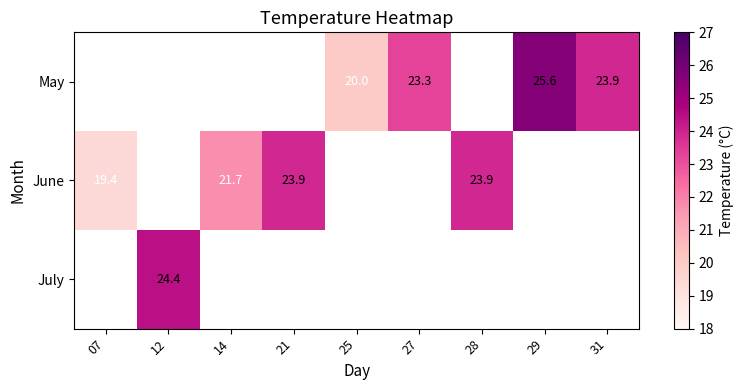

Is it true that July equals 24.4 at 12?

True